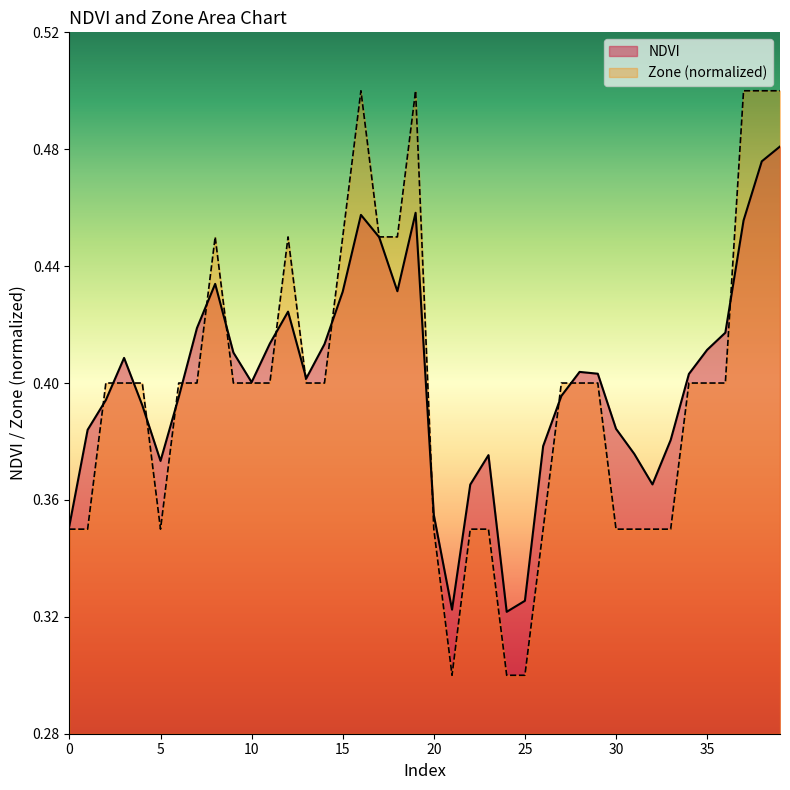

Where is NDVI nearest to the value 0?

24